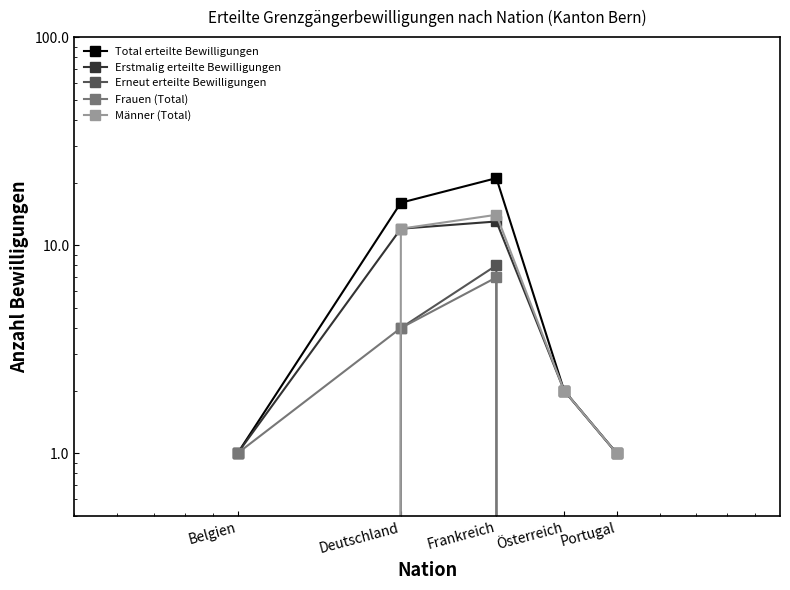

At which label does Erstmalig erteilte Bewilligungen reach its peak?

Frankreich